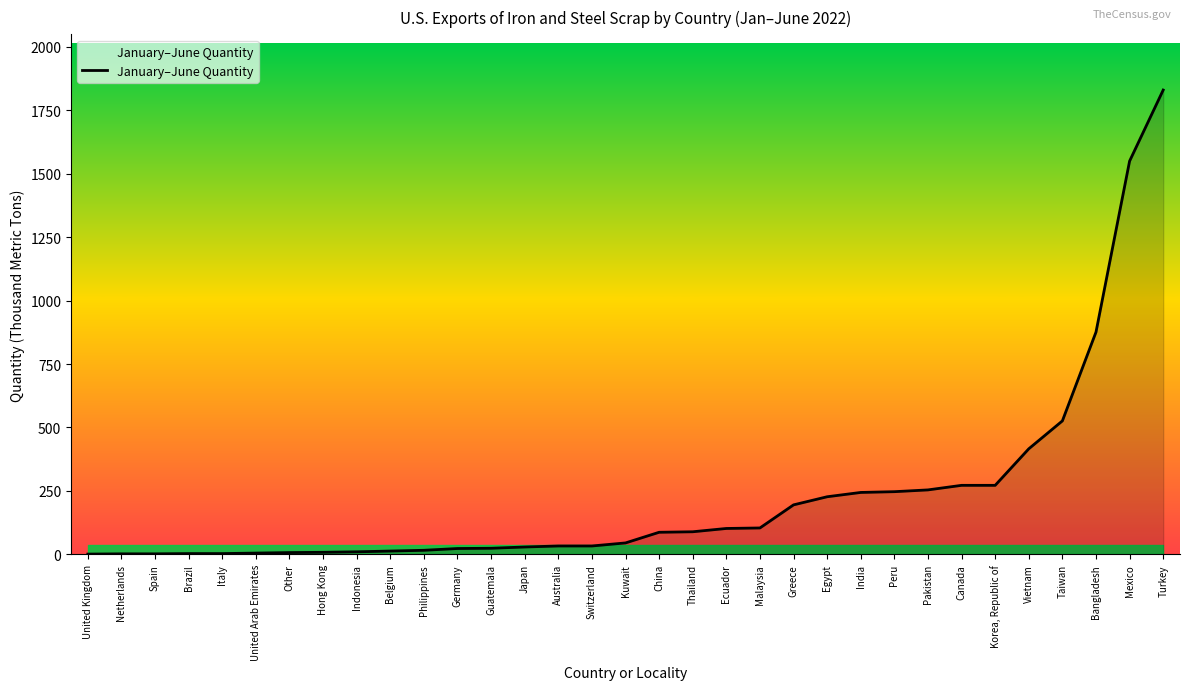

What position from the left is Kuwait?

17